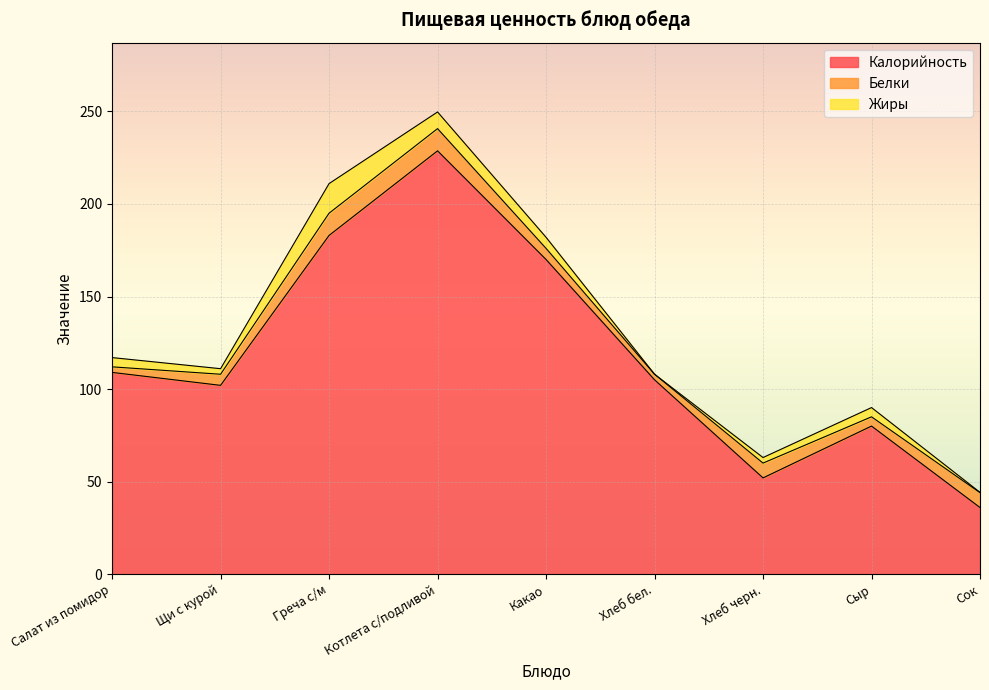

What is the label of the 9th point from the left?

Сок